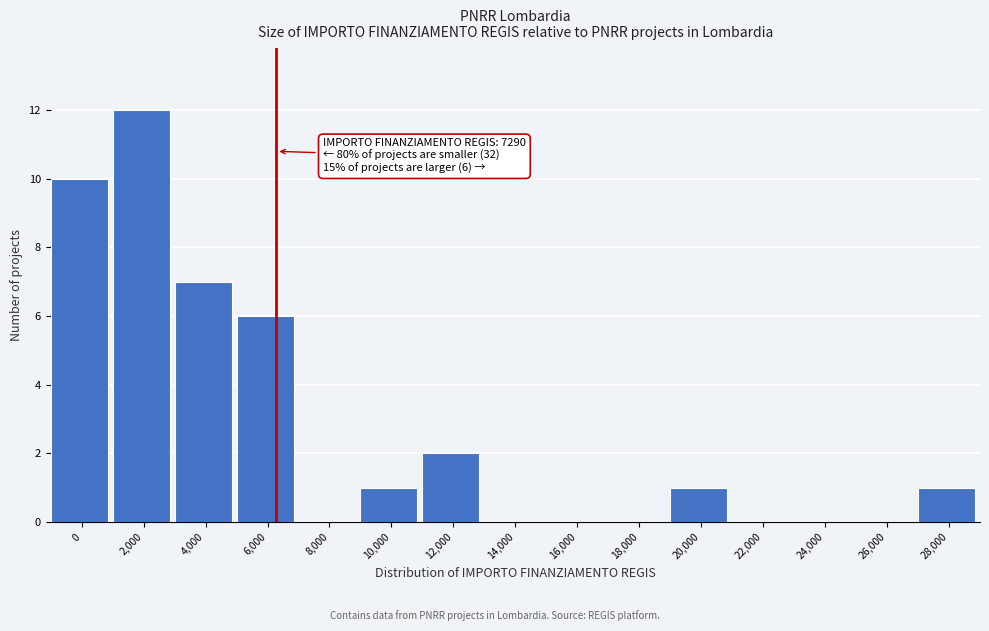

Reading left to right, what are all the values shown in this chart?

0=10	2,000=12	4,000=7	6,000=6	8,000=0	10,000=1	12,000=2	14,000=0	16,000=0	18,000=0	20,000=1	22,000=0	24,000=0	26,000=0	28,000=1